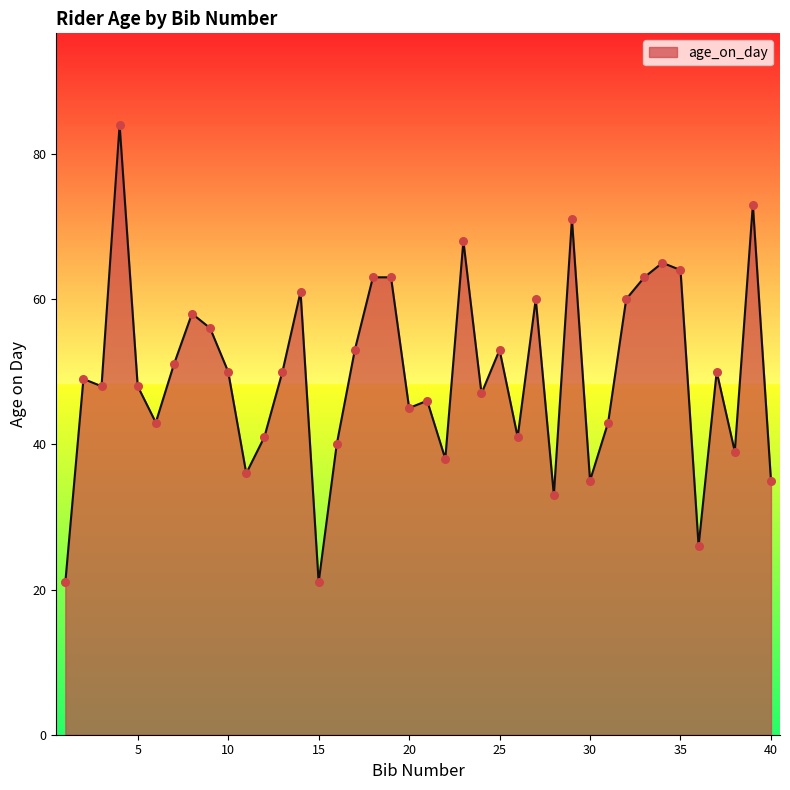

What is the difference between the maximum and minimum values?

63